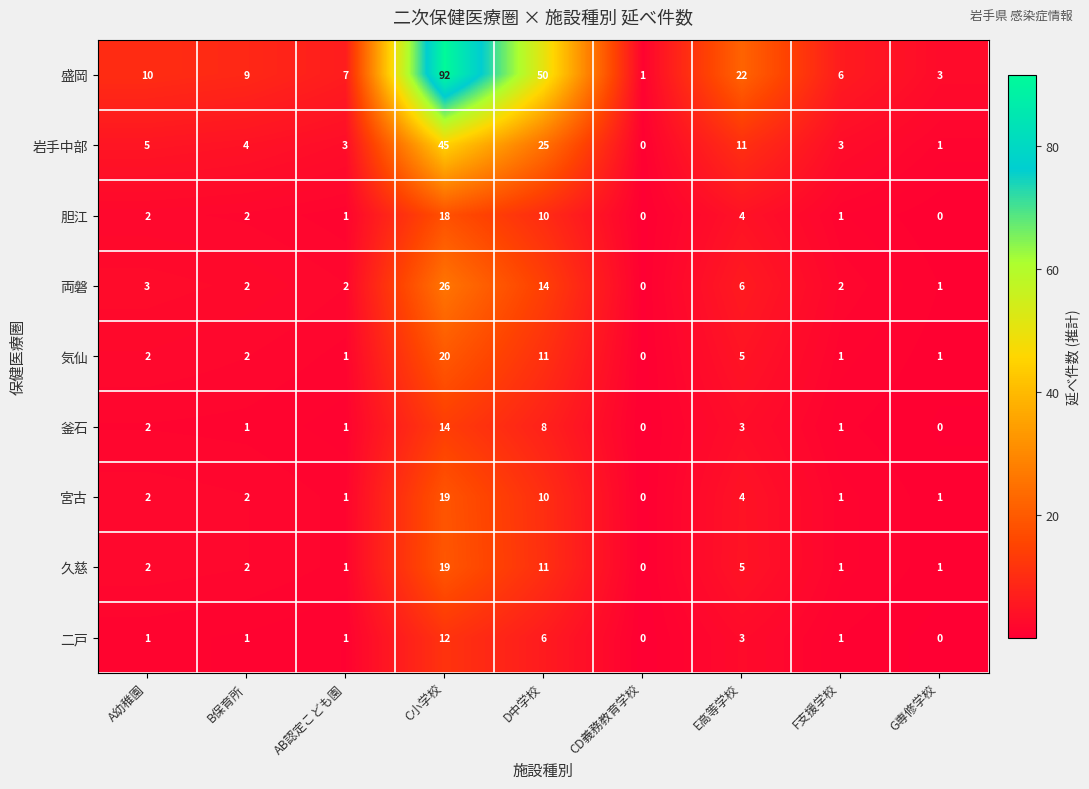

What is the difference between the highest and lowest values at C小学校?

80